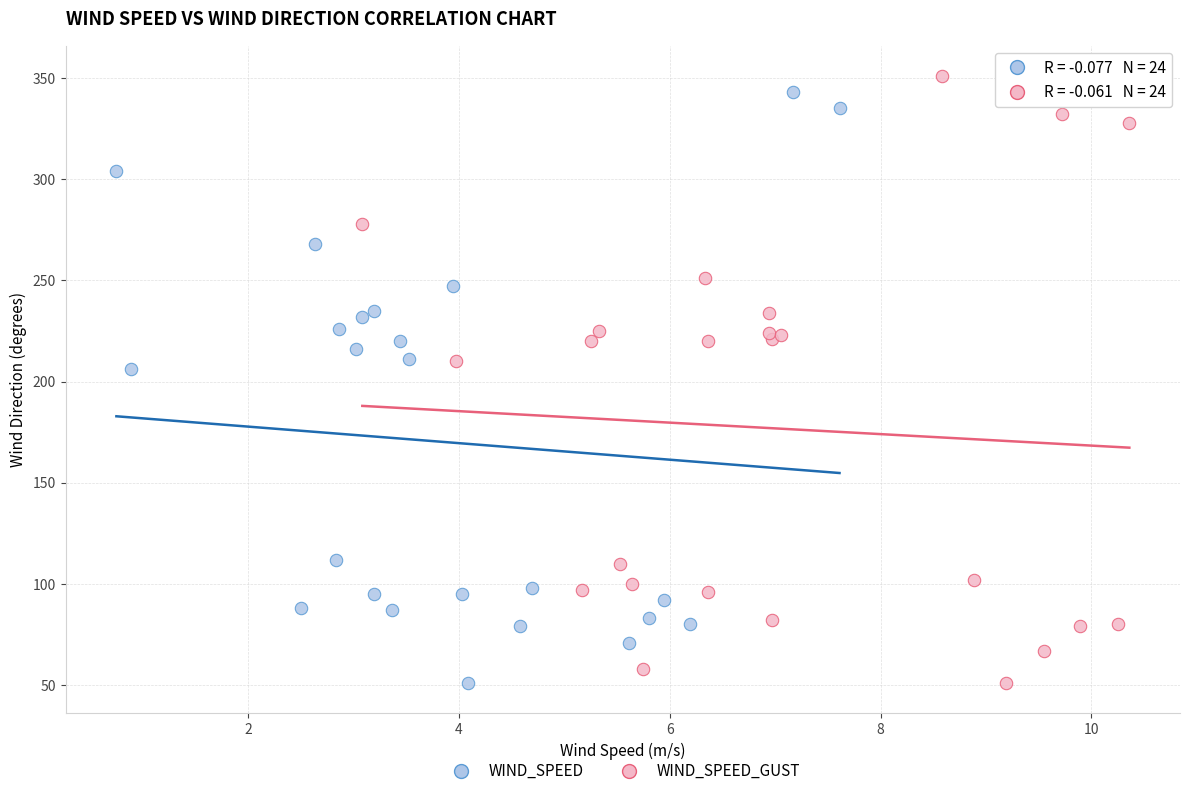

What are all the series names shown in the legend?

WIND_SPEED, WIND_SPEED_GUST